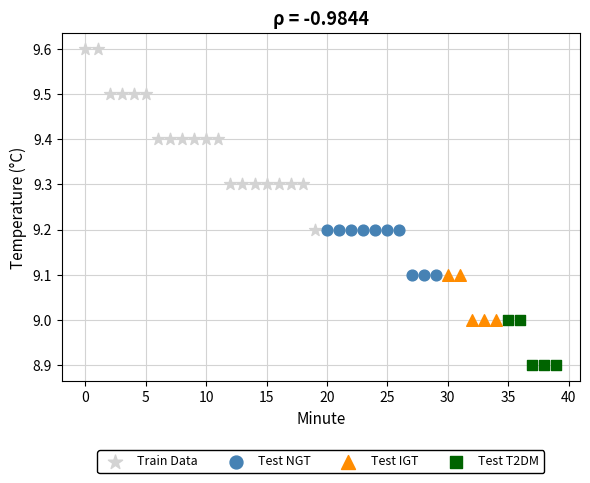

Which series reaches the minimum Y coordinate?

Test T2DM